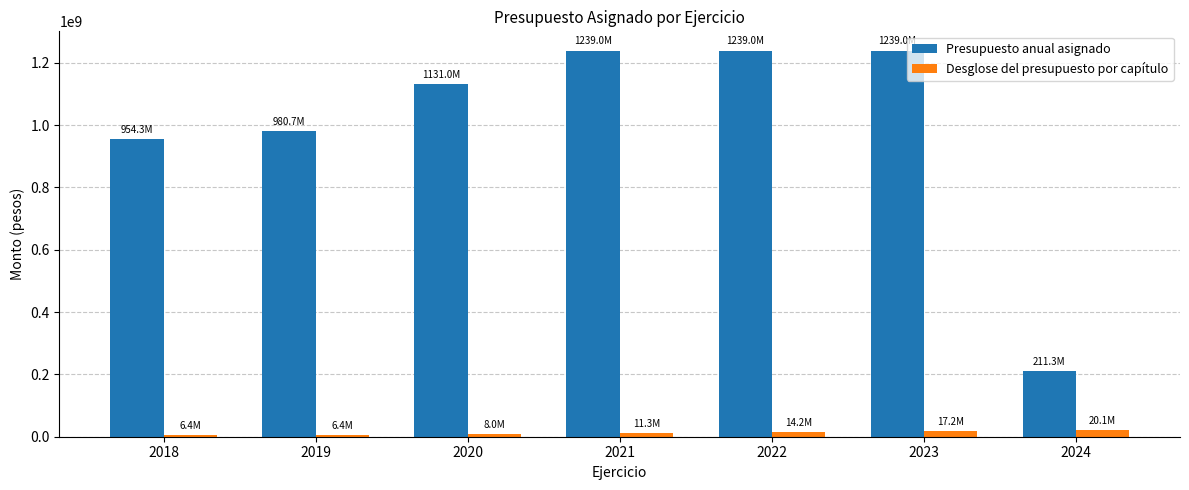

Which series changed the most between 2019 and 2022?

Presupuesto anual asignado